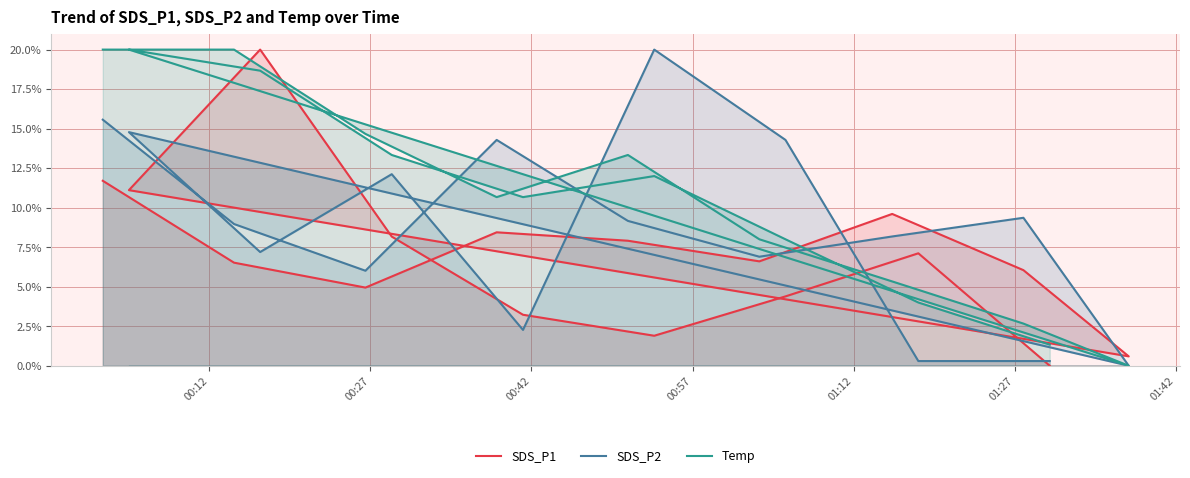

Rank the series at 01:12 from highest to lowest value.

Temp, SDS_P2, SDS_P1